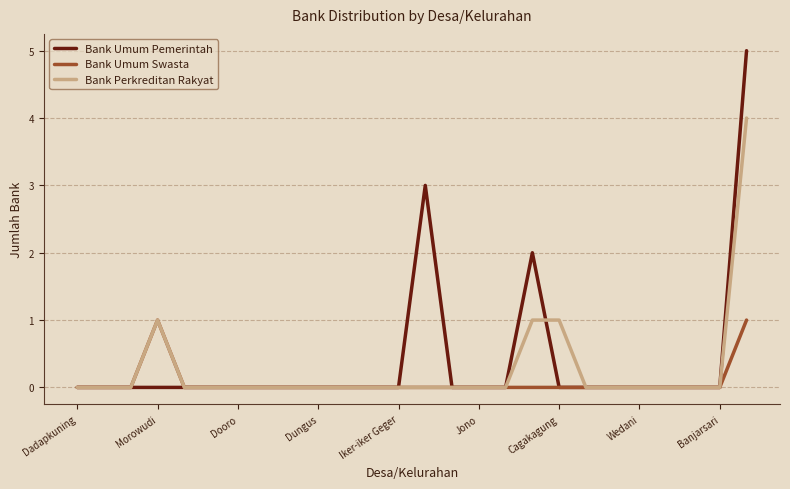

Rank the series by their maximum value, from lowest to highest.

Bank Umum Swasta, Bank Perkreditan Rakyat, Bank Umum Pemerintah